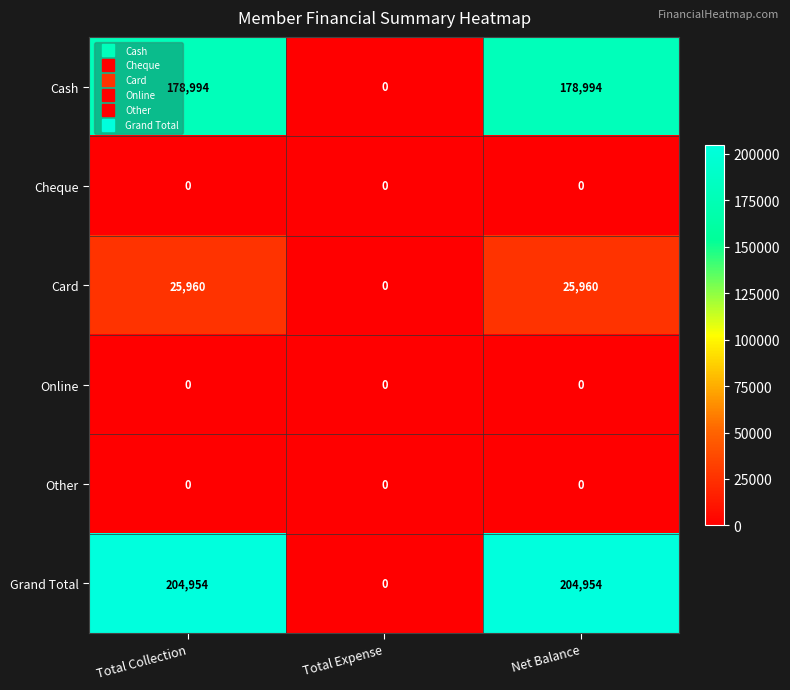

Reading right to left, what are all the values shown in this chart?

Cash: 178994	0	178994
Cheque: 0	0	0
Card: 25960	0	25960
Online: 0	0	0
Other: 0	0	0
Grand Total: 204954	0	204954